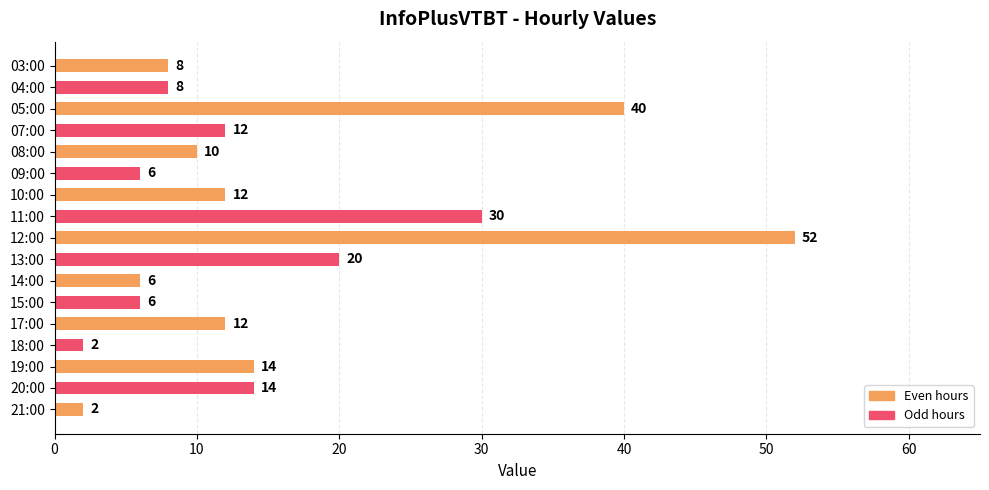

What is the minimum value shown in the chart?

2